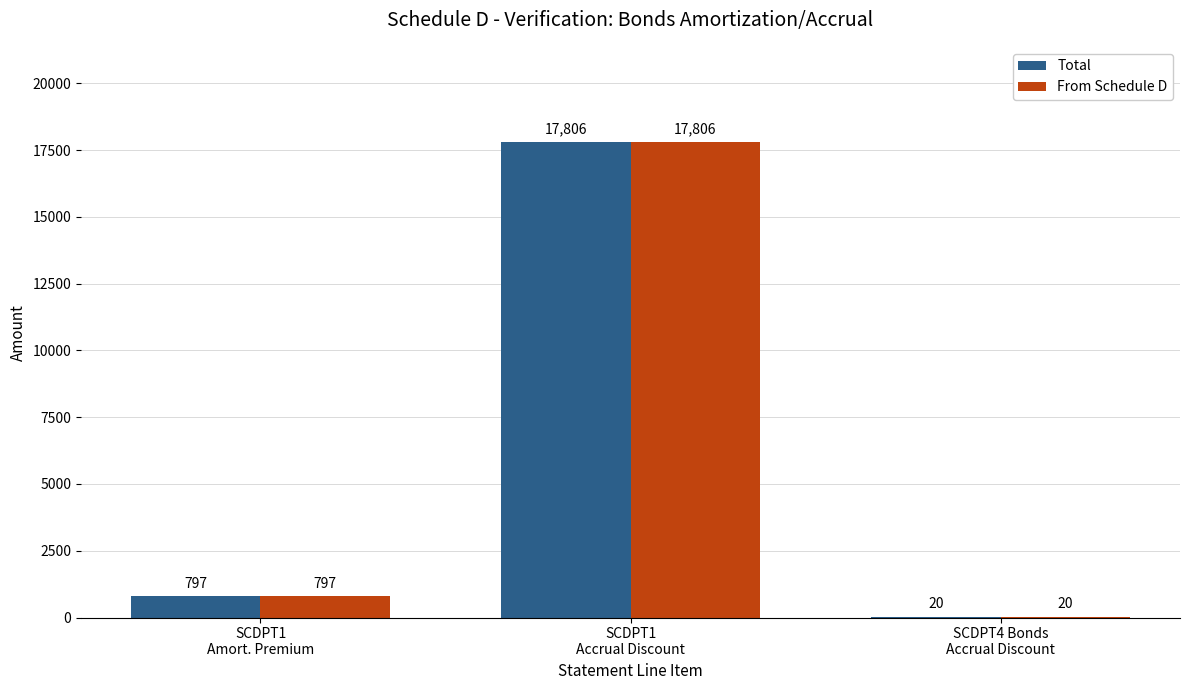

What is the greatest value displayed?

17806